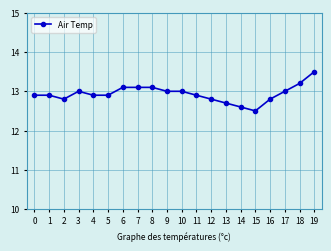

What is the average value?

12.9